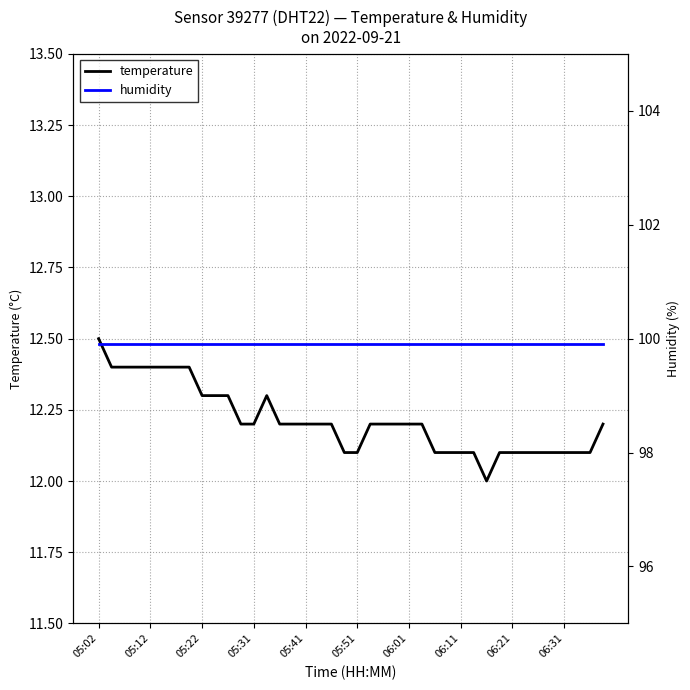

Read the temperature value at 05:31.

12.2